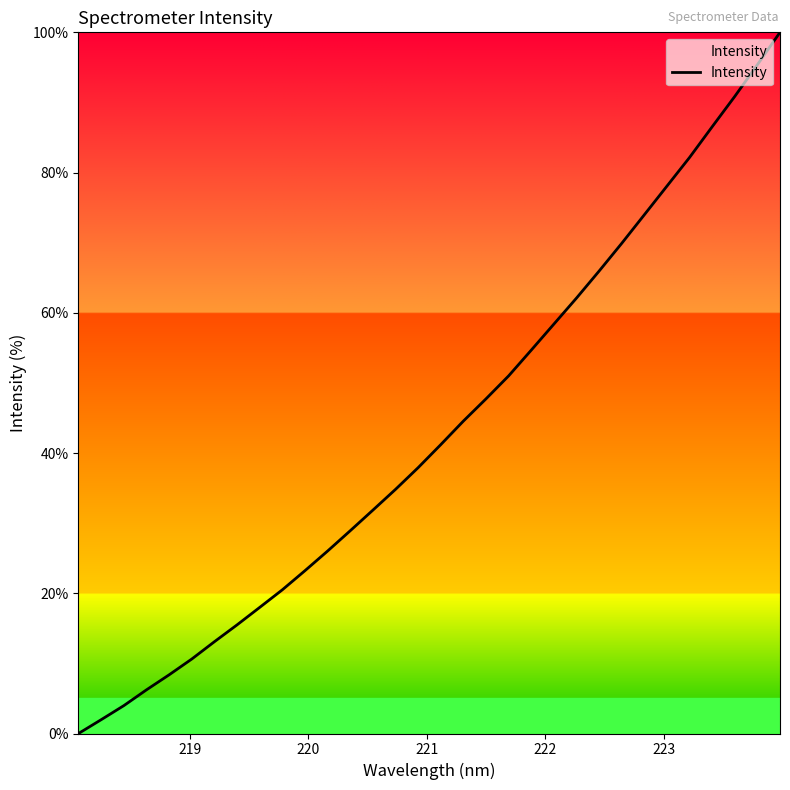

How many lines are shown in the chart?

1